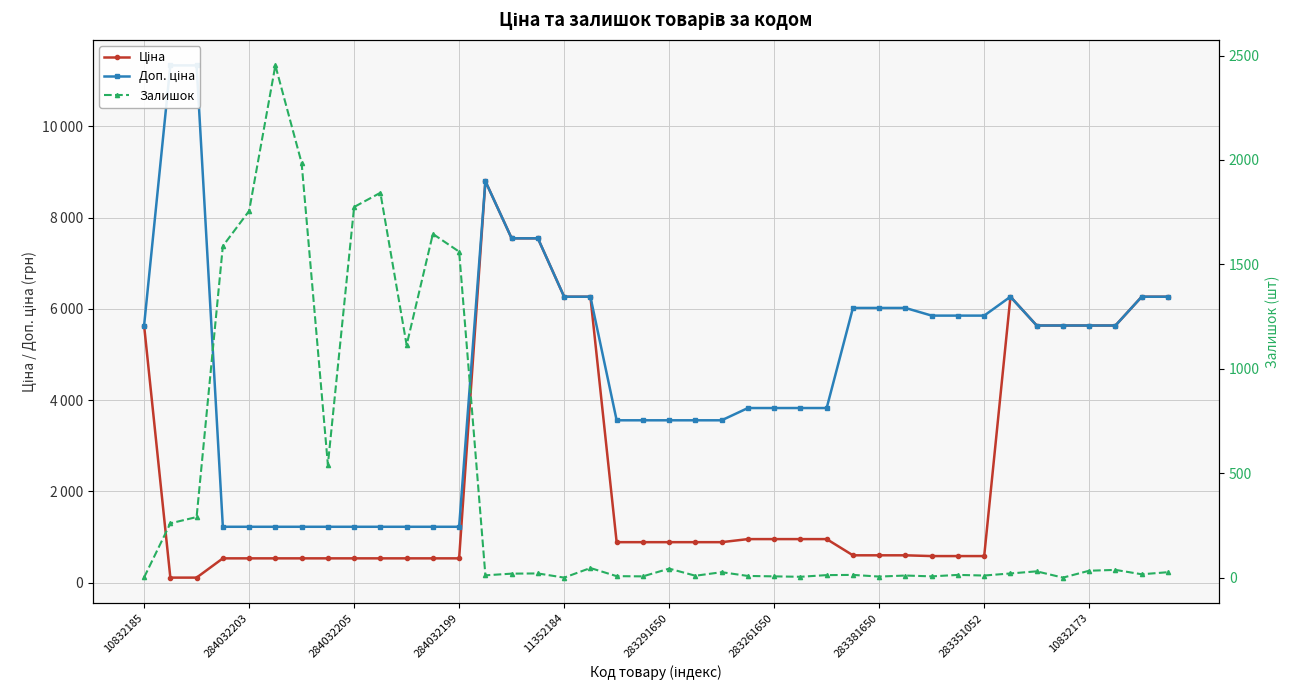

What value does the Ціна series have at 38?

6266.7